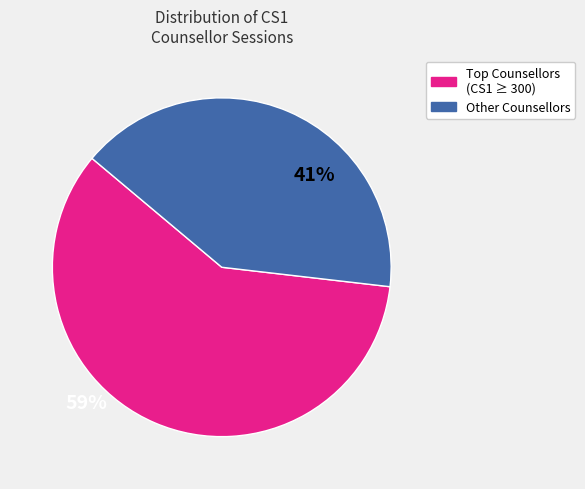

Does any single category account for the majority?

Yes